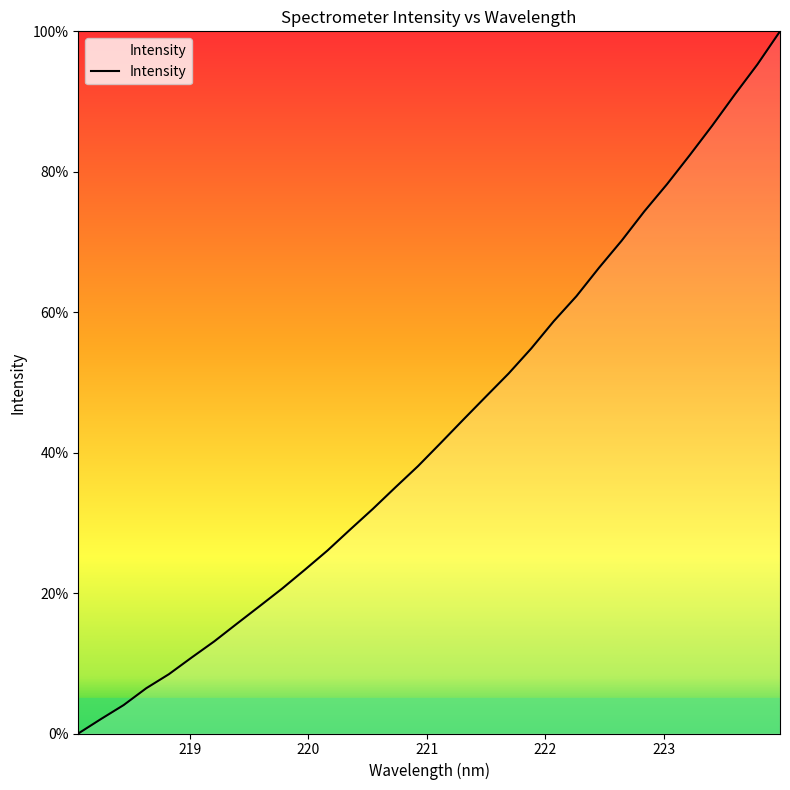

What is the maximum value shown in the chart?

100.0